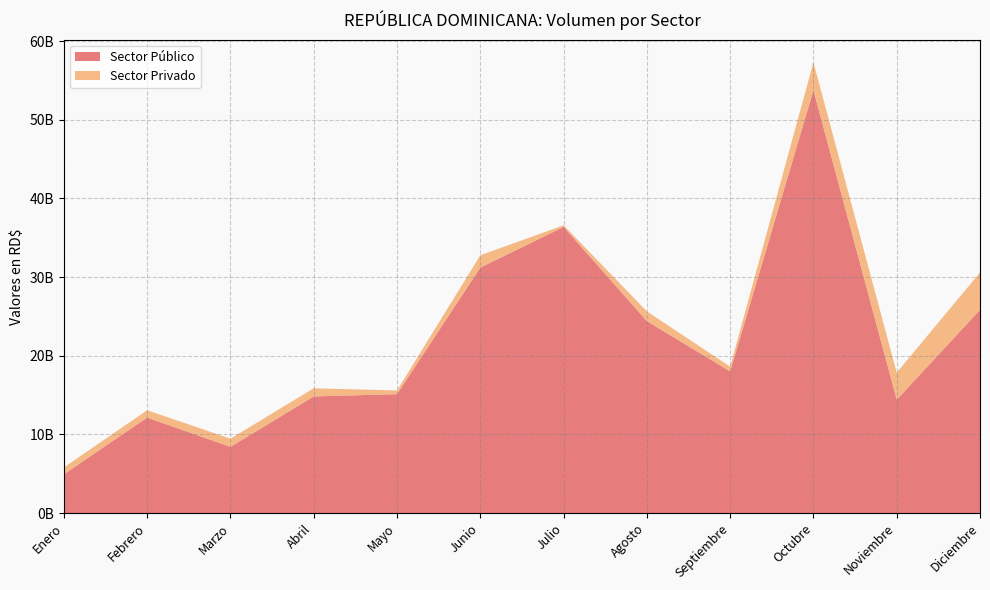

Reading left to right, extract all data points from this chart.

Sector Público: Enero=4921439495.5	Febrero=12136722540.9	Marzo=8409532371.0	Abril=14824191188.0	Mayo=15113352873.6	Junio=31206354203.9	Julio=36382600514.0	Agosto=24405203123.3	Septiembre=18009203479.5	Octubre=53761073293.7	Noviembre=14403289047.6	Diciembre=25829901010.3
Sector Privado: Enero=878504774.4	Febrero=931573044.1	Marzo=1043045769.1	Abril=1038336432.2	Mayo=465286506.0	Junio=1570692087.5	Julio=209081057.4	Agosto=1236850063.8	Septiembre=601943606.6	Octubre=3559355476.3	Noviembre=3444081937.6	Diciembre=4757357328.5